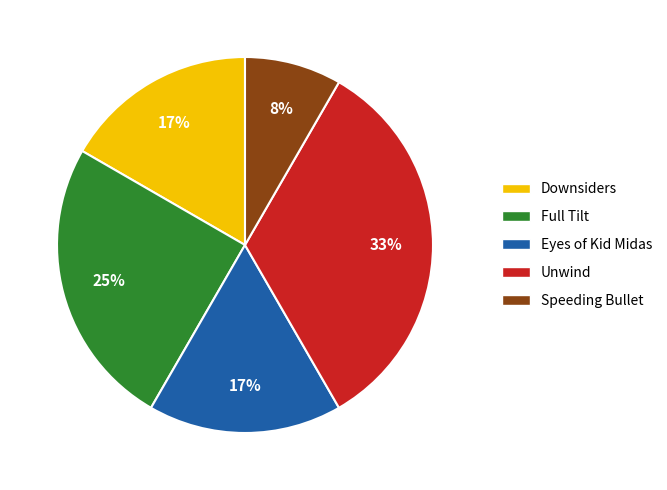

To the nearest percent, what portion does Unwind represent?

33%